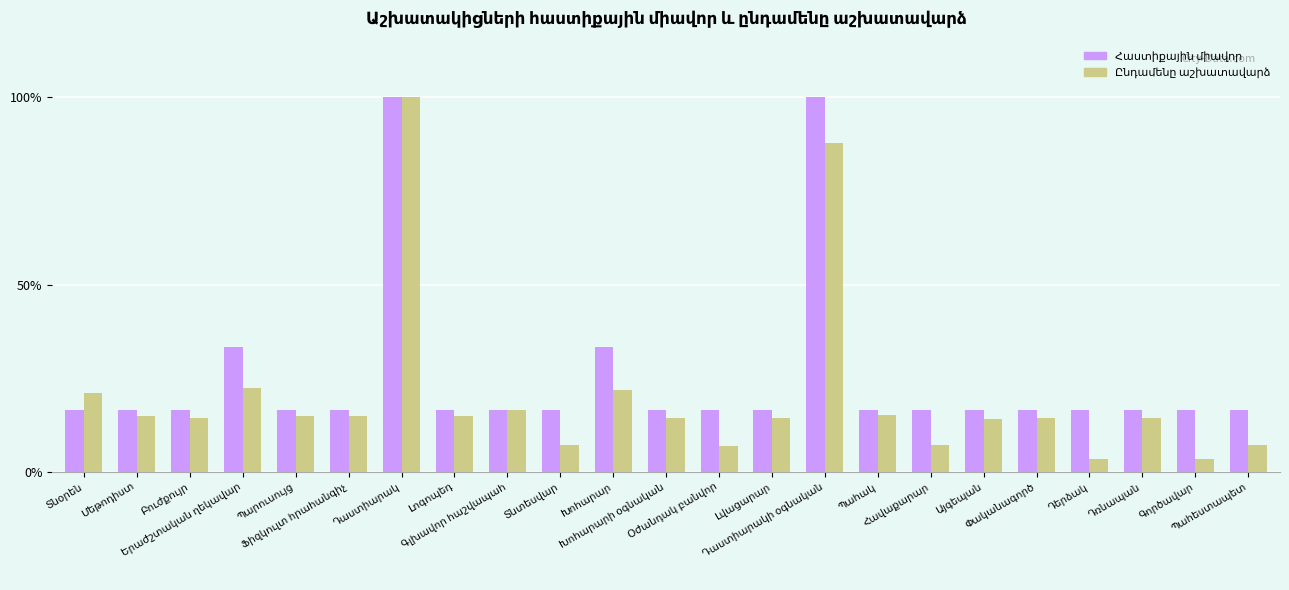

What is the greatest value displayed?

100.0